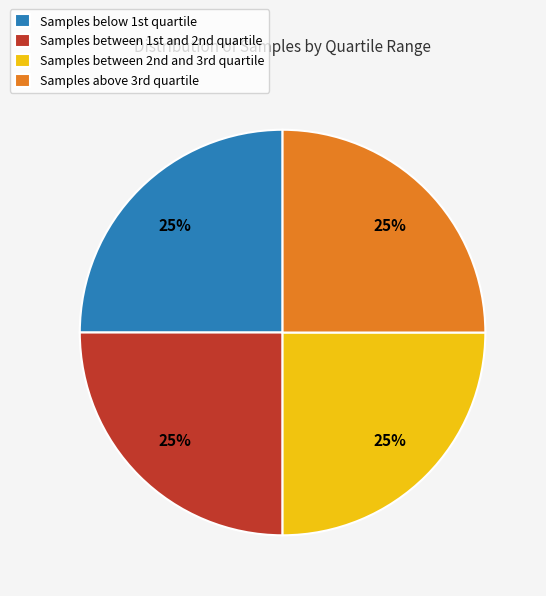

Is there a majority slice in this chart?

No